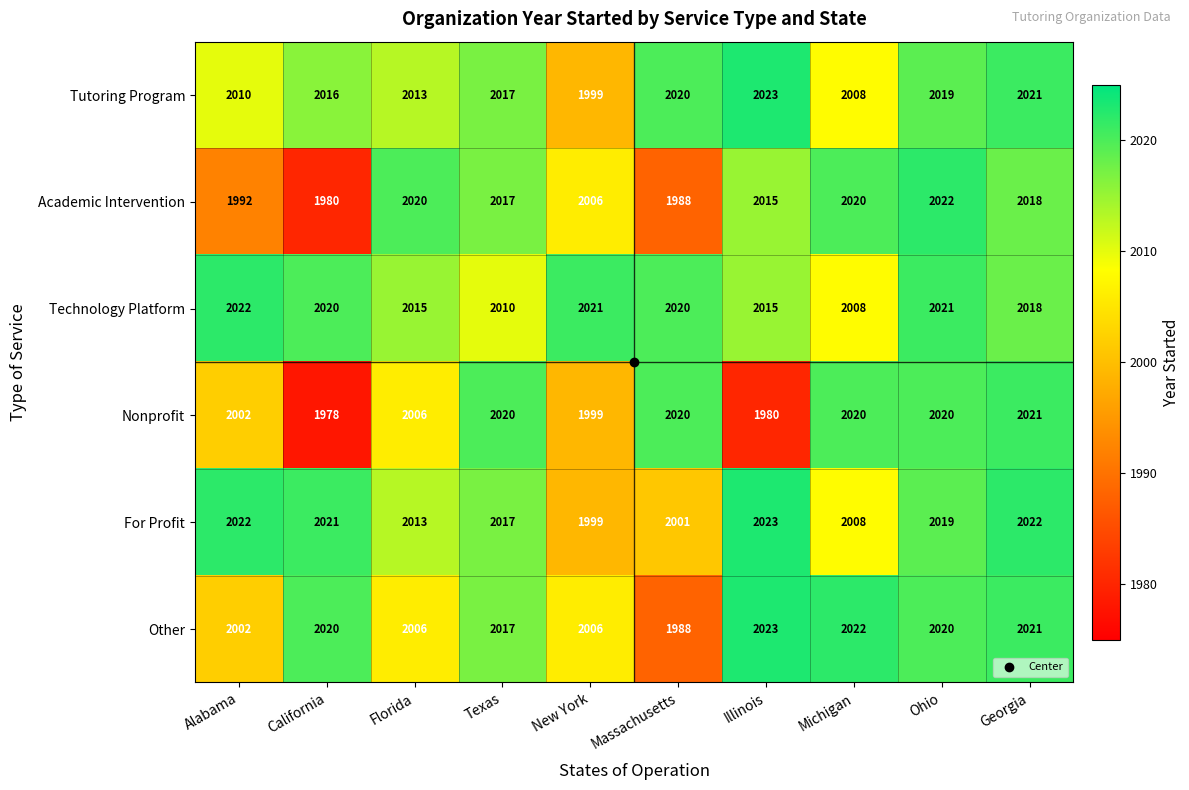

What is the smallest value displayed?

1978